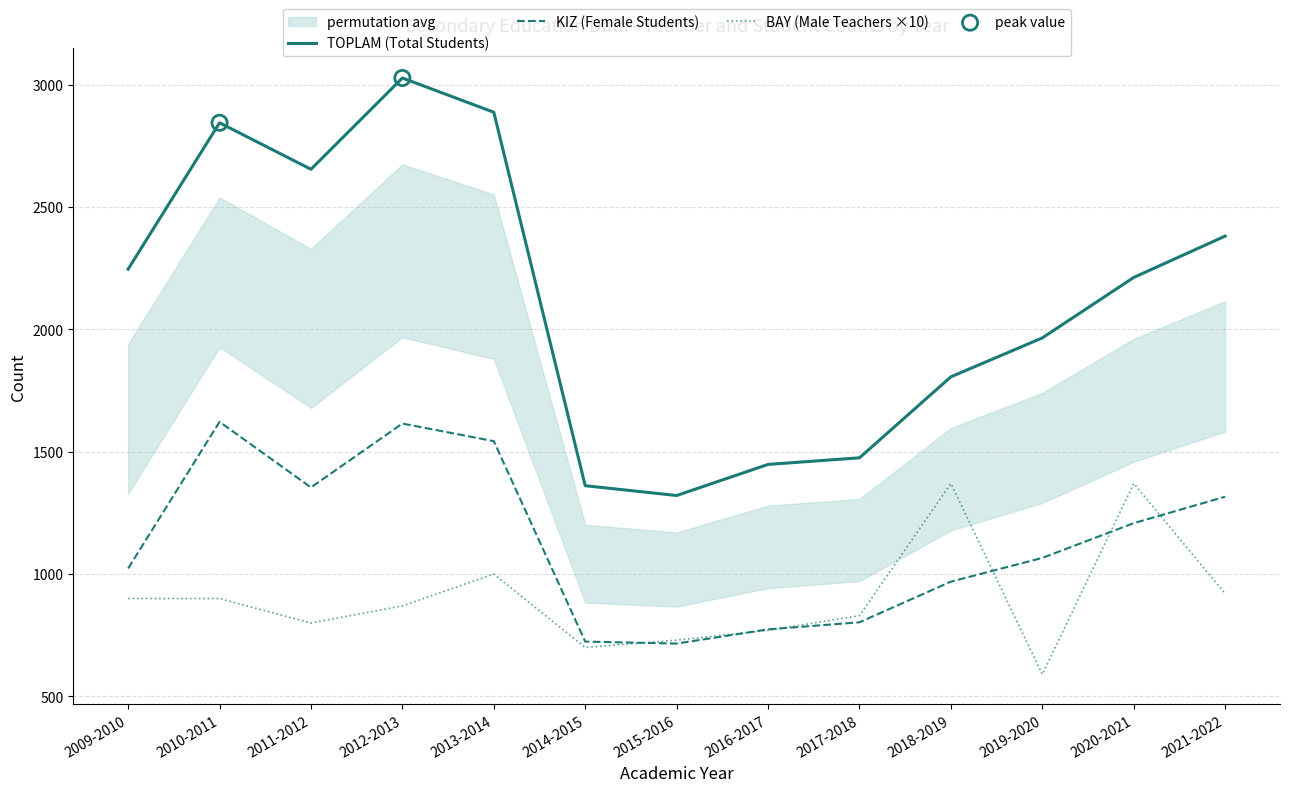

Which series reaches the minimum Y coordinate?

BAY (Male Teachers ×10)